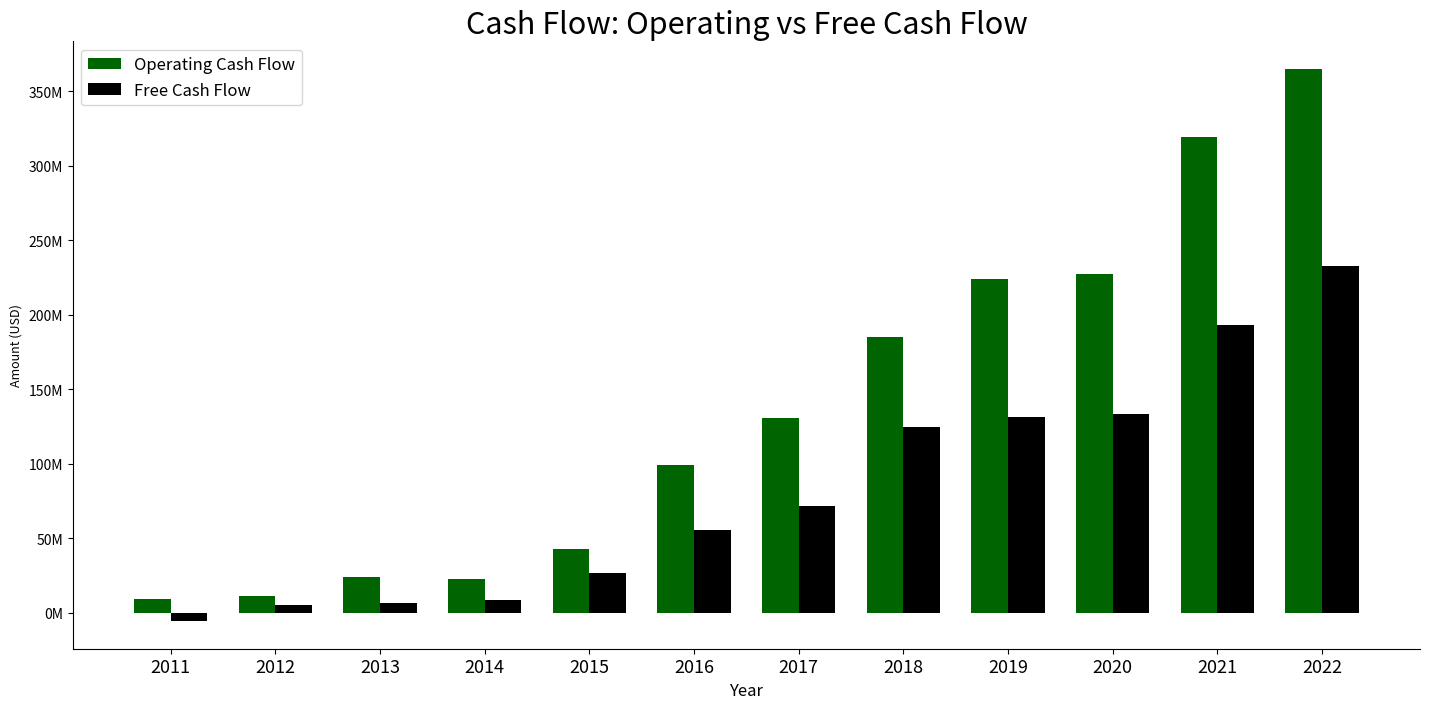

What is the average value of the Free Cash Flow series?

81796250